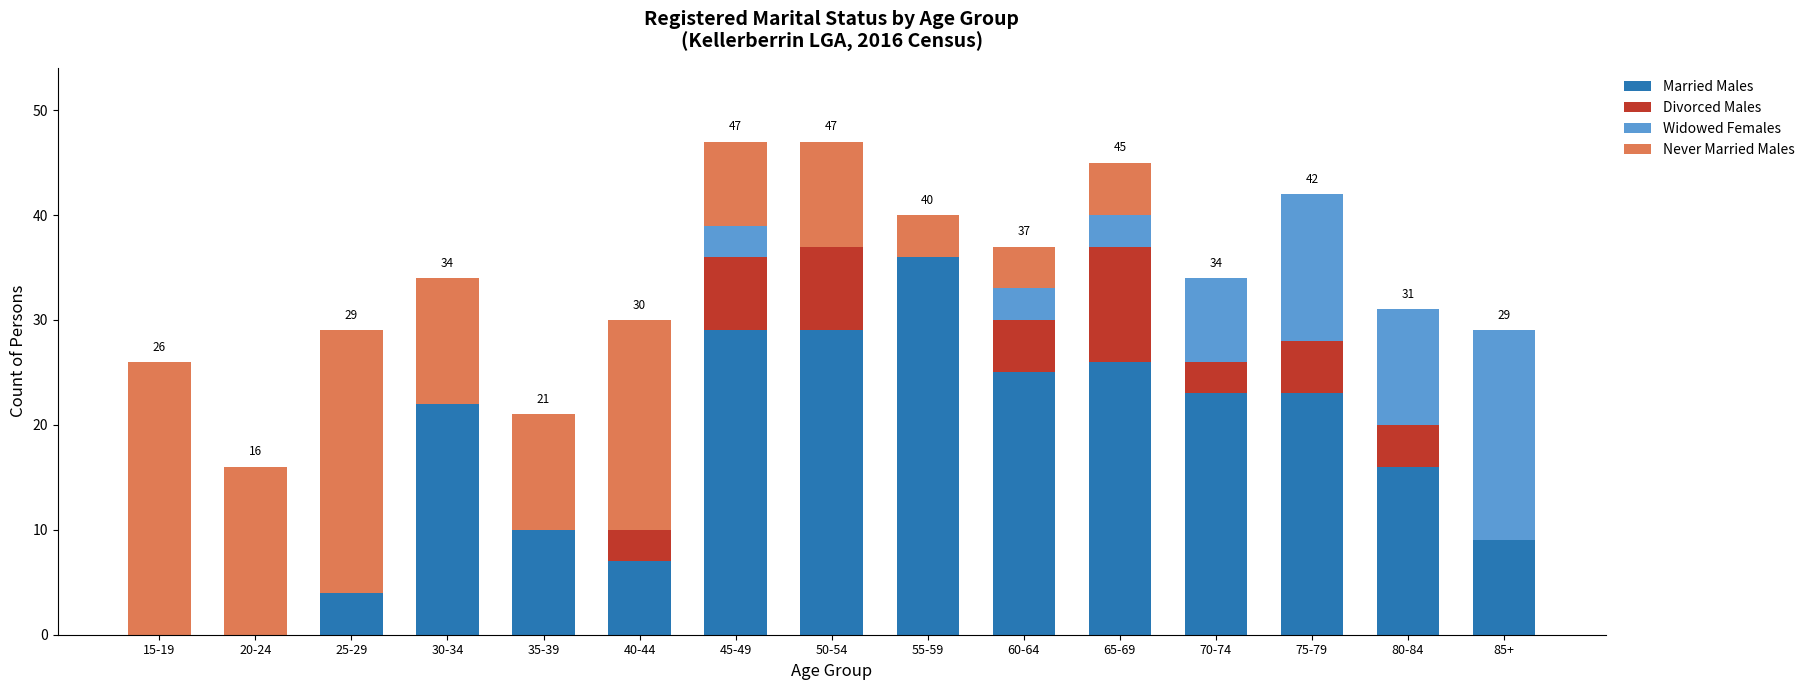

The value of Married Males at 15-19 is -22. True or false?

False